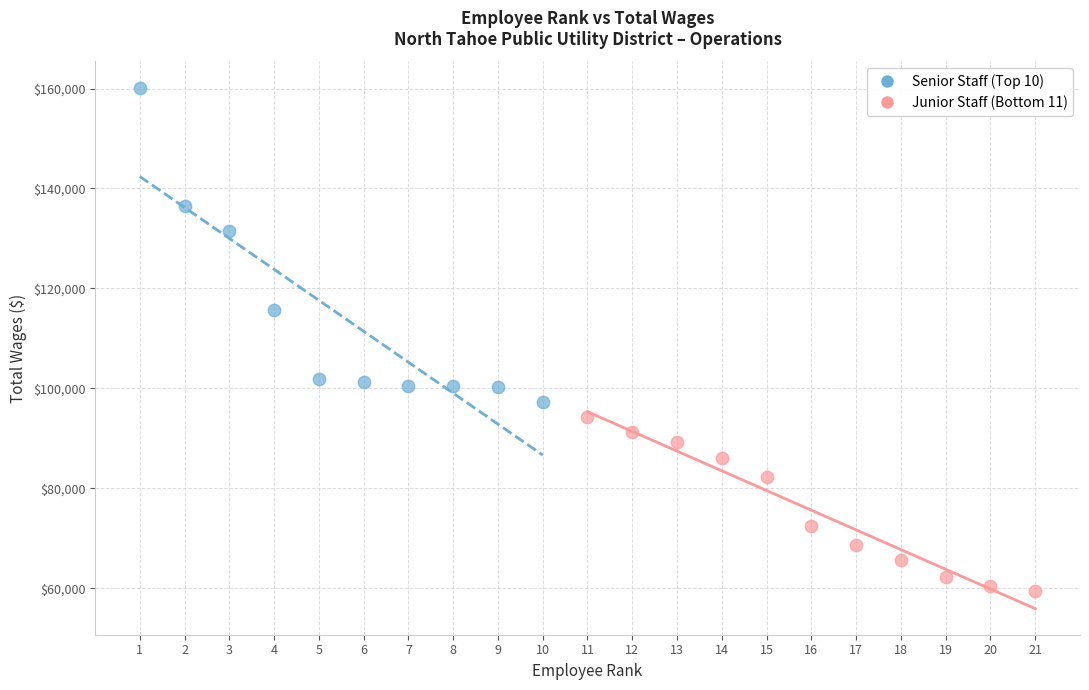

Which series reaches the maximum Y coordinate?

Senior Staff (Top 10)